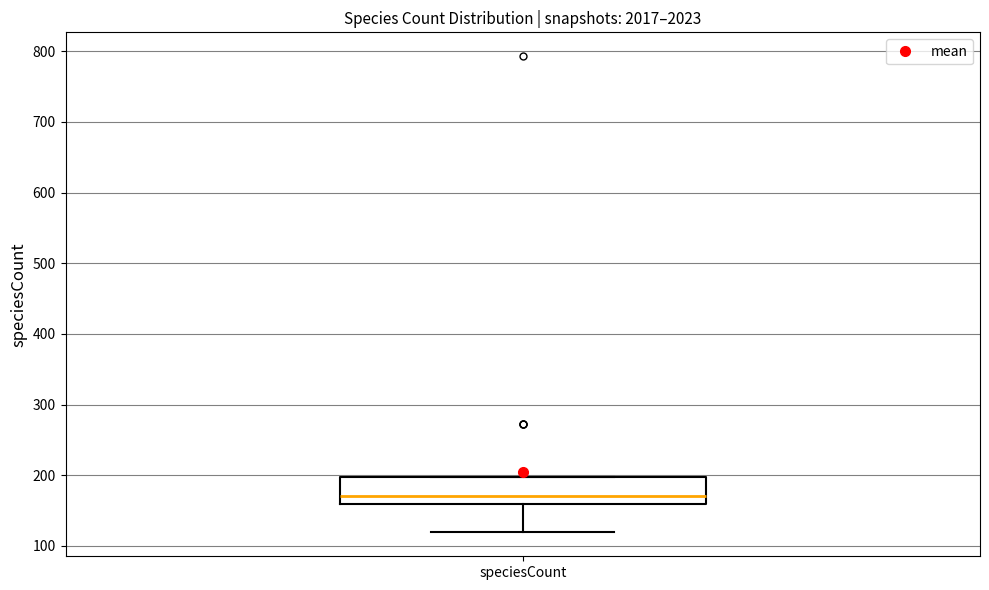

Where is the lower edge of the box for speciesCount on the y-axis? The values are not printed on the chart, so give them approximately, as read against the axis.

160